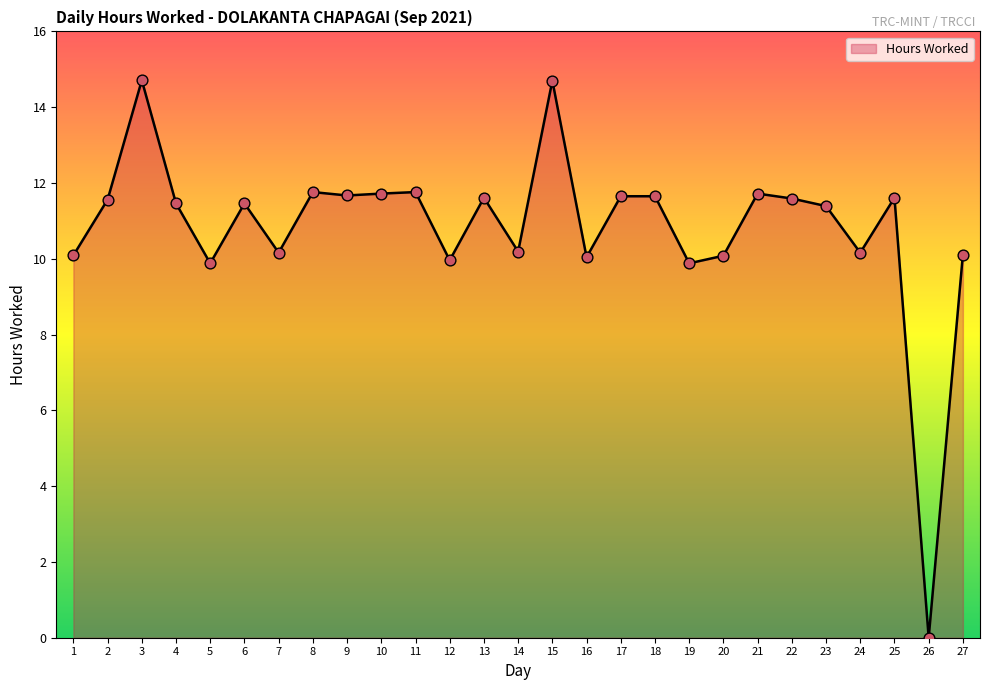

Approximately how many times larger is the value at 8 compared to 10?

1.0